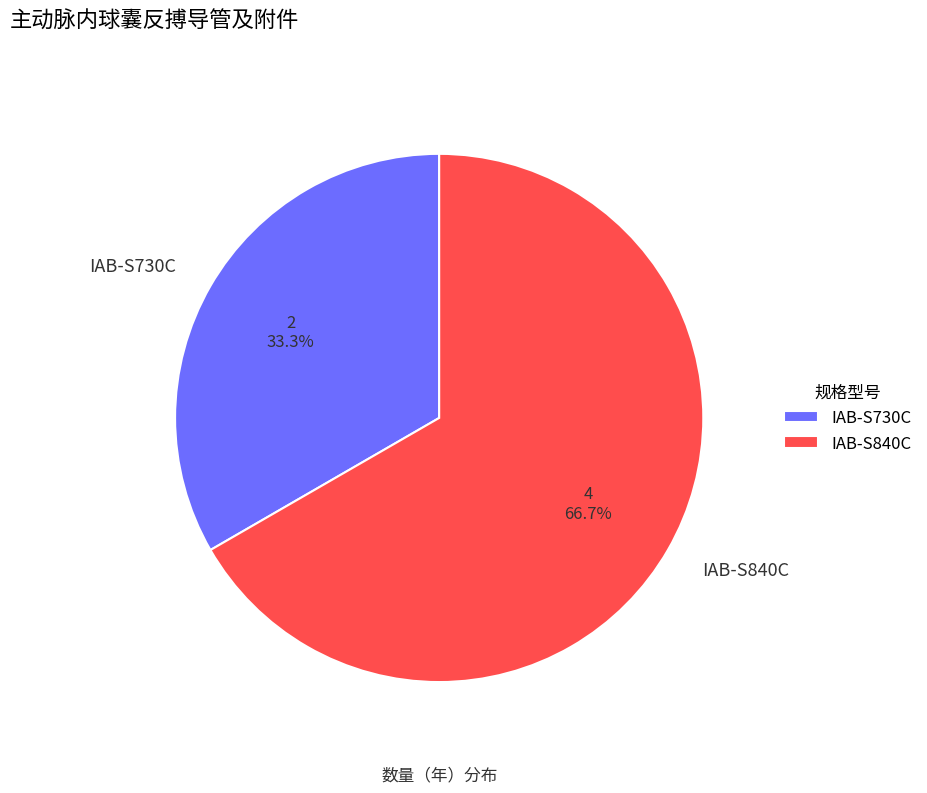

Which category has the smallest portion of the pie?

IAB-S730C